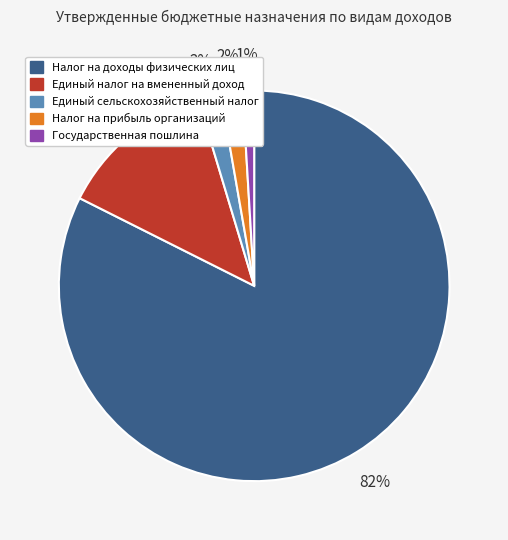

Combined, do Налог на прибыль организаций and Единый сельскохозяйственный налог account for over 50%?

No